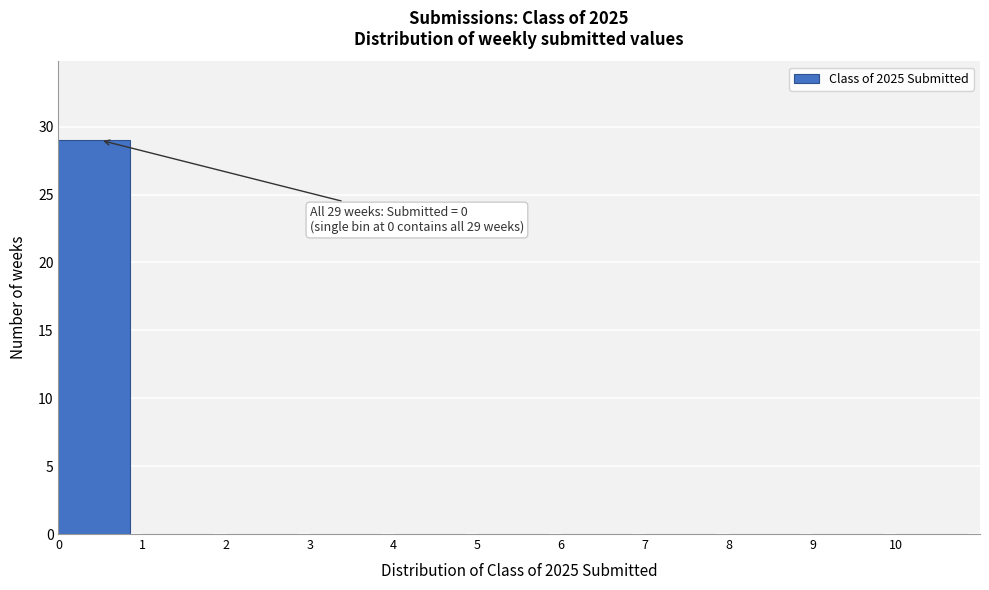

Over which range of the x-axis is the bar tallest?

0 to 1